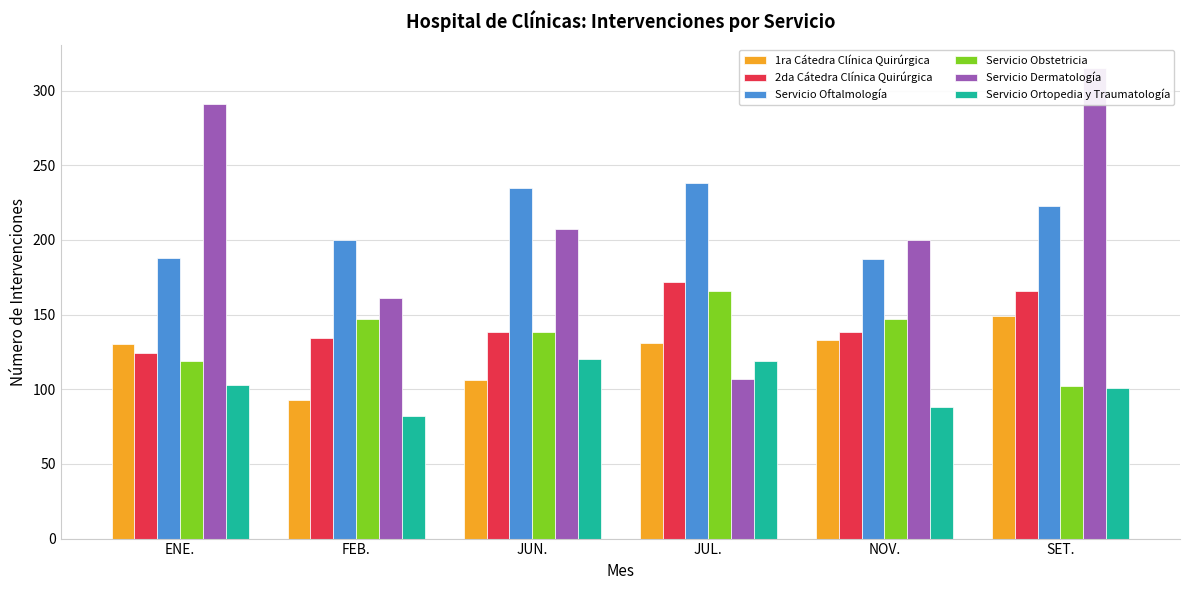

The 1ra Cátedra Clínica Quirúrgica series shows 149 at SET.. True or false?

True